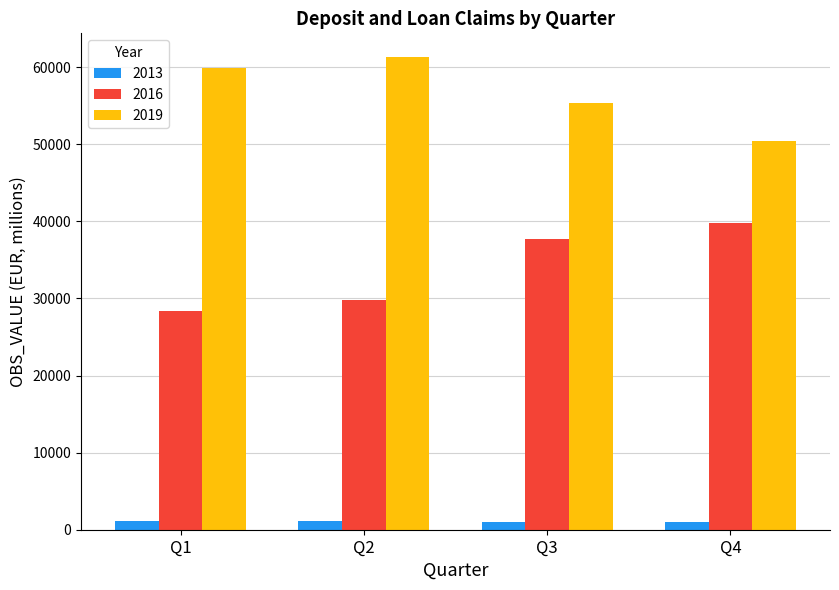

At which label does 2019 reach its peak?

Q2